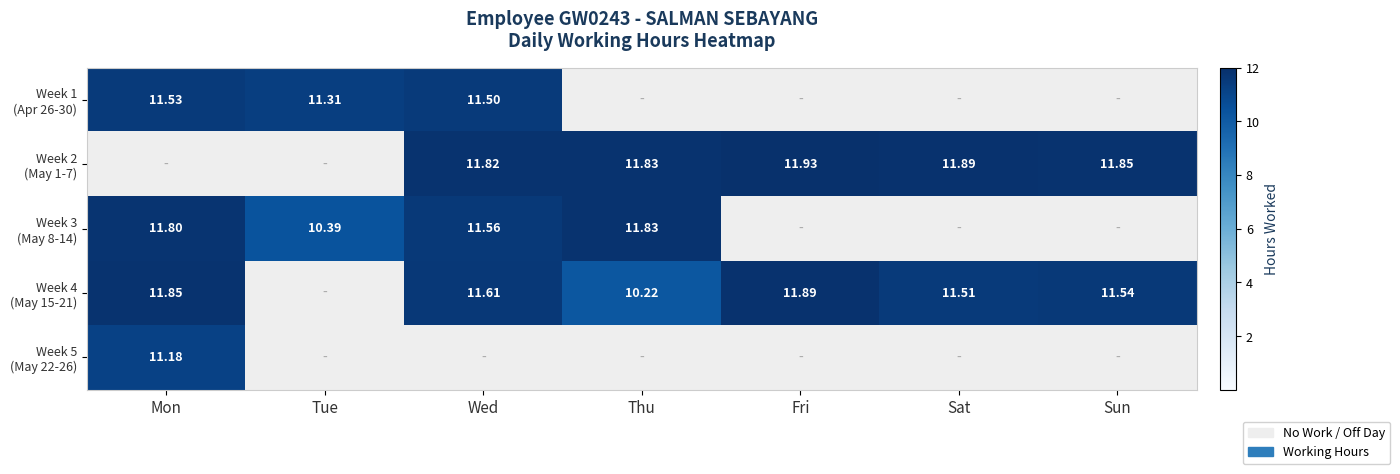

How many distinct data groups are displayed?

5